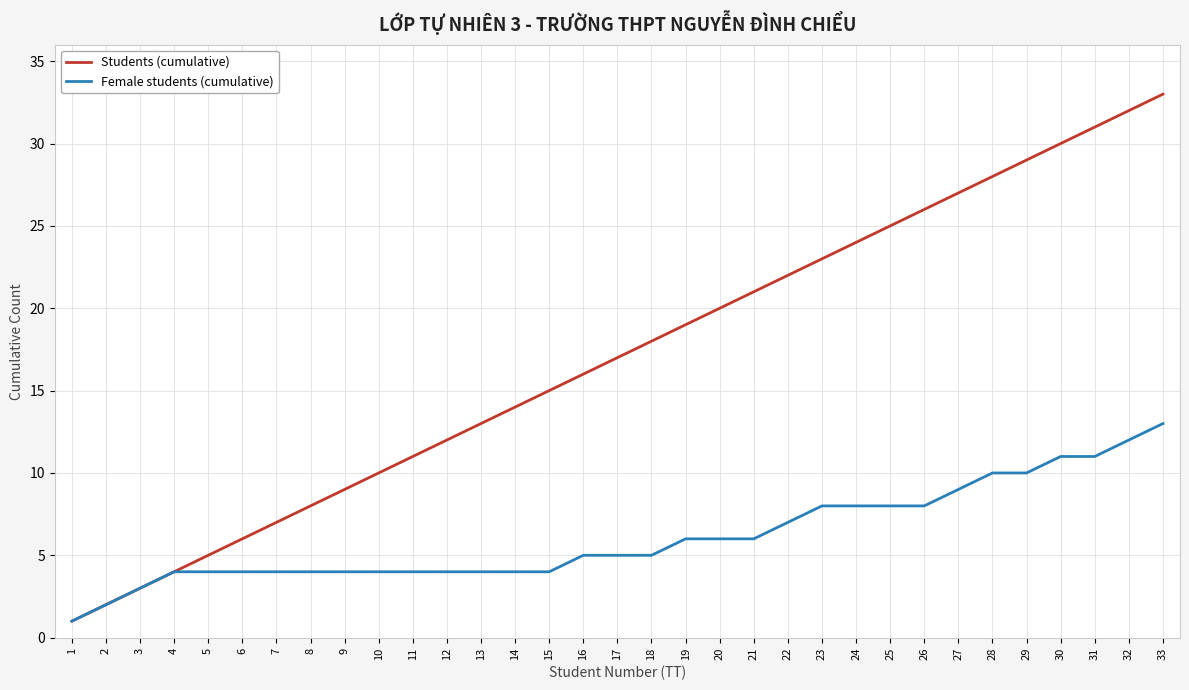

What is the average value of the Female students (cumulative) series?

6